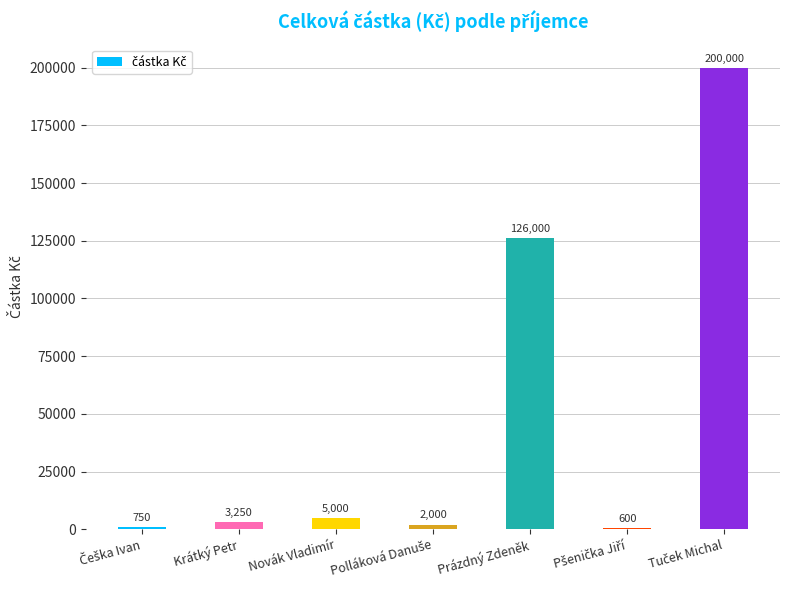

True or false: the data shows 3250 at Krátký Petr.

True